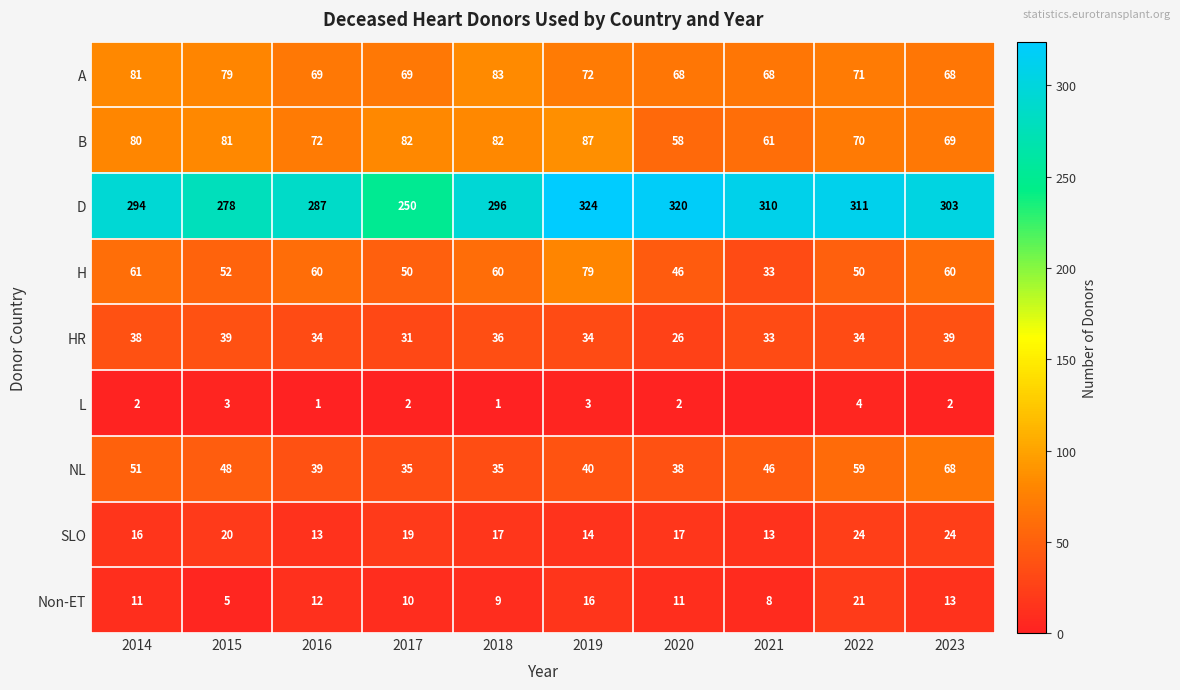

What is the total value across all series at 2022?

644